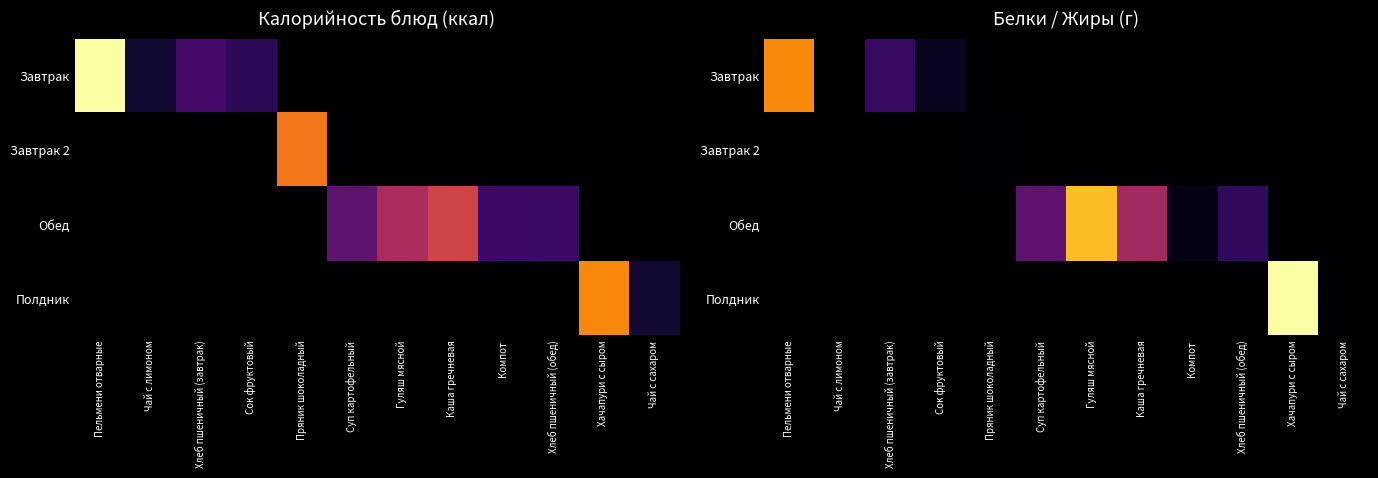

The value of Полдник at Хлеб пшеничный (завтрак) is 10.0. True or false?

False